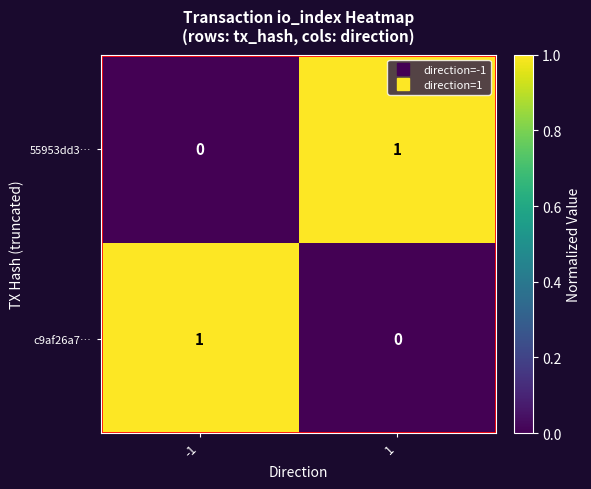

At how many categories does at least one series exceed 0?

2